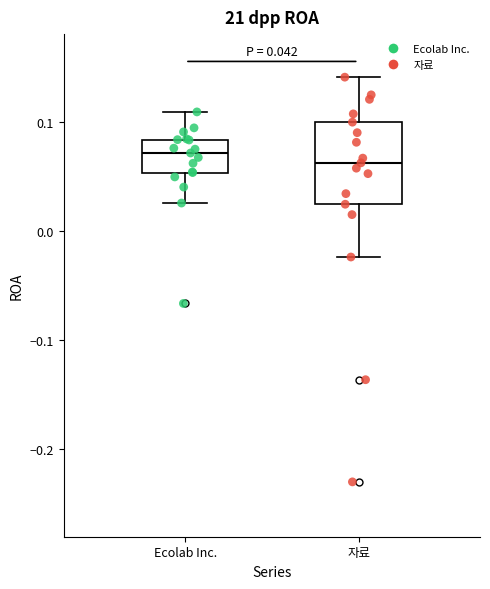

Which box is the tallest, from its lower edge to its upper edge?

자료